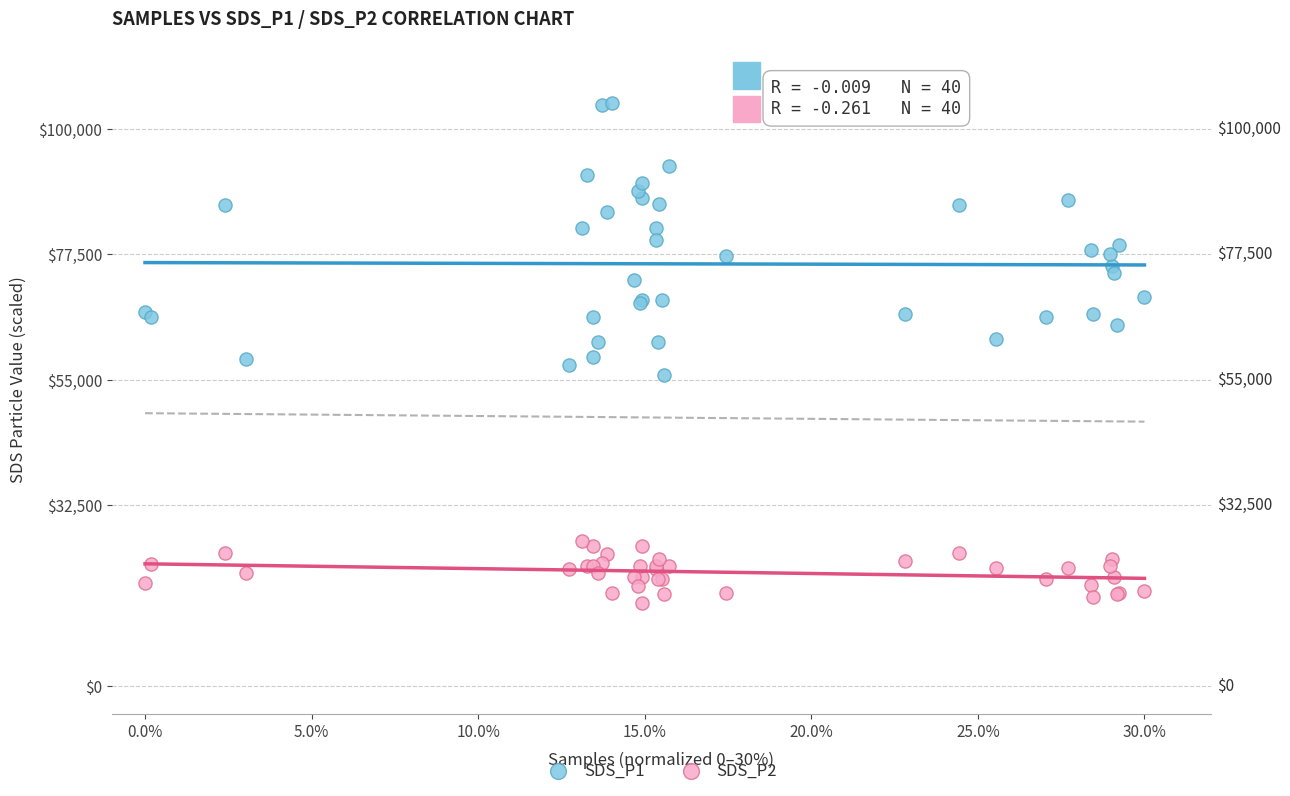

Which series contains the lowest Y value?

SDS_P2